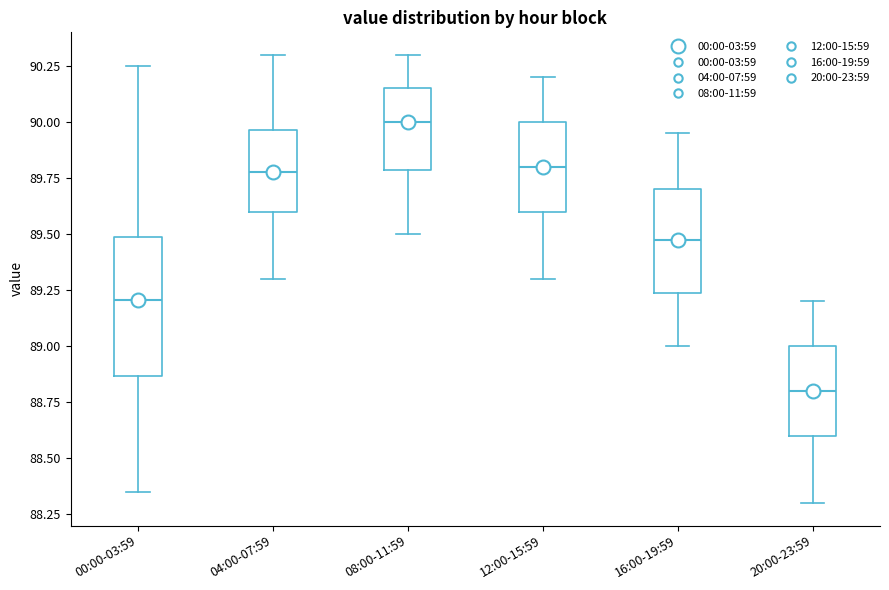

Which box has the lowest median line?

20:00-23:59